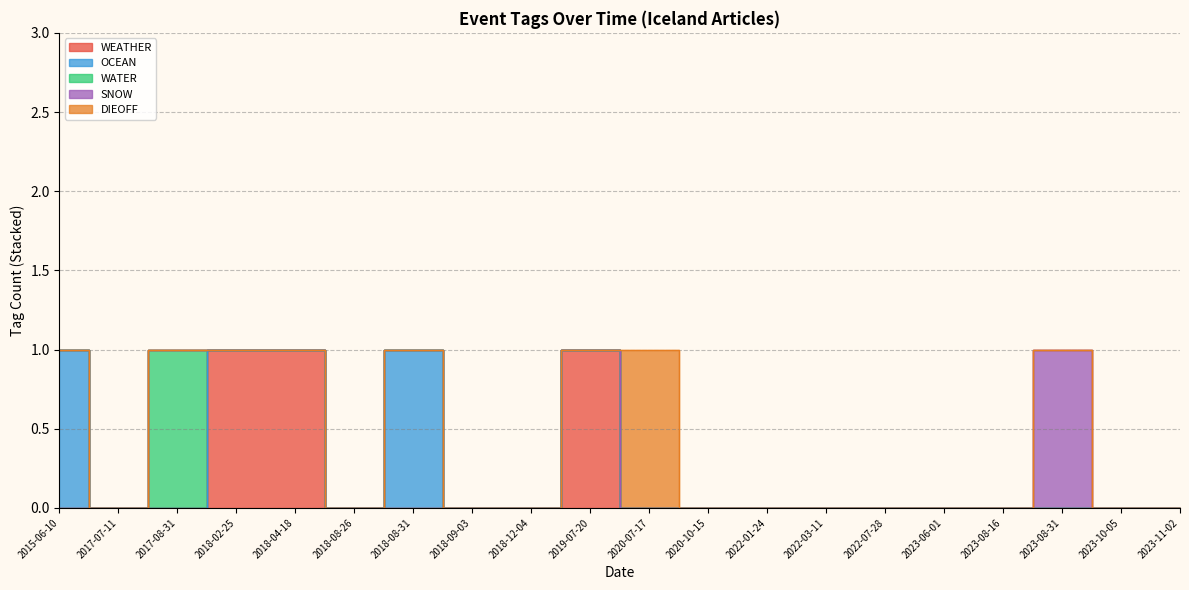

How many series are shown in this chart?

5